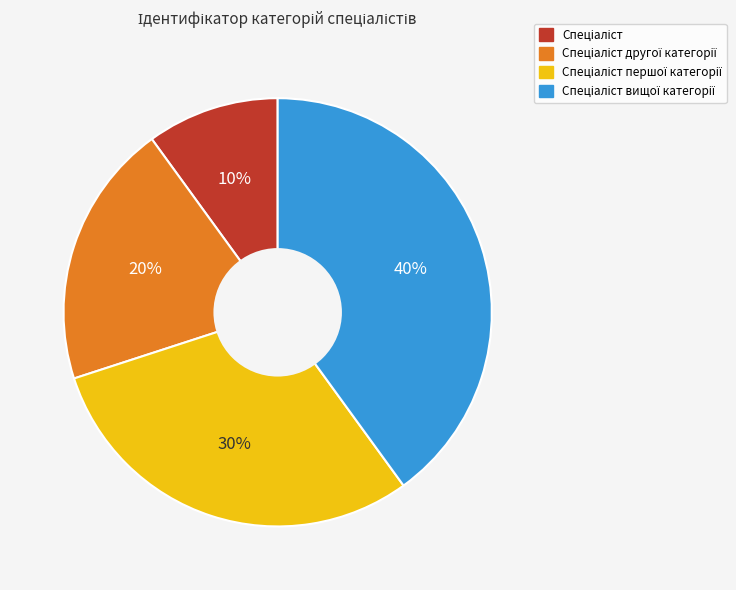

Is there any slice that represents more than half of the pie?

No